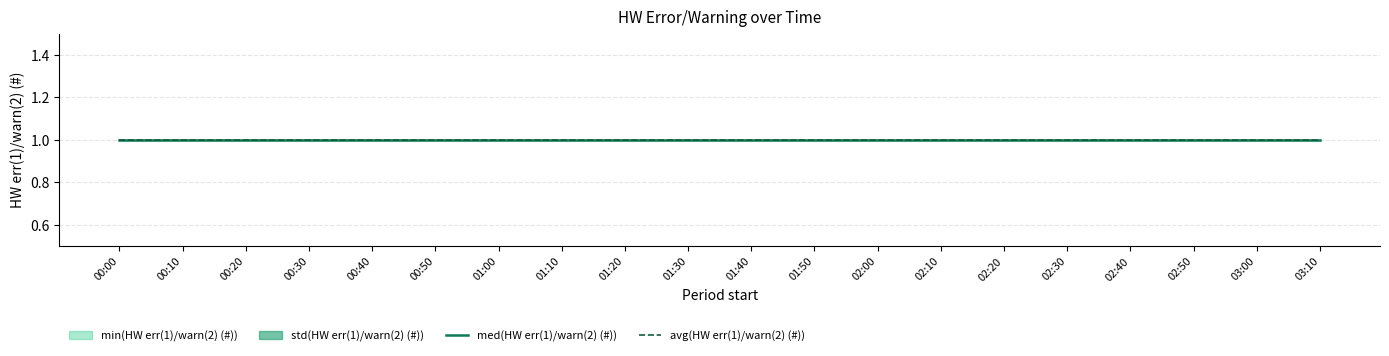

At which label is avg(HW err(1)/warn(2) (#)) closest to 1?

00:00